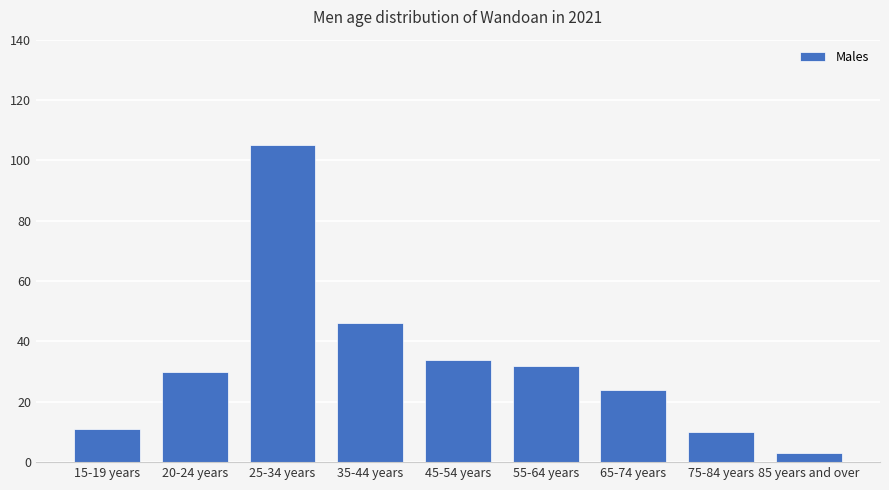

Reading left to right, transcribe all the data shown in this chart.

11	30	105	46	34	32	24	10	3